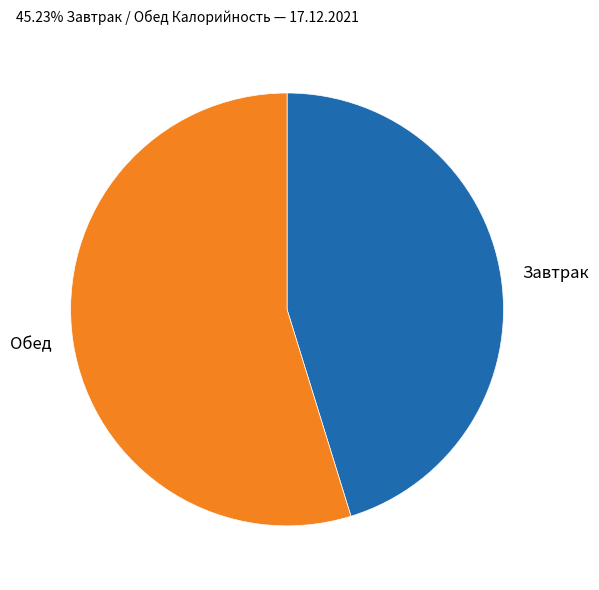

True or false: Обед accounts for 63% of the total.

False